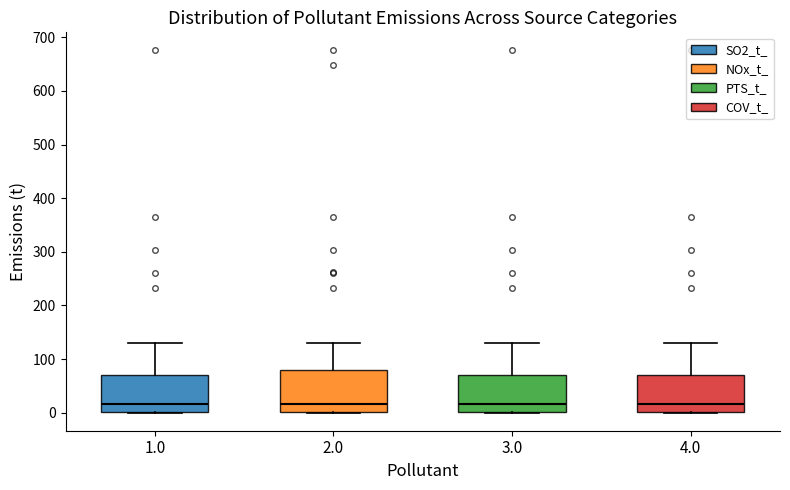

Reading left to right, read every box against the y-axis: the position of its median line, the range the box covers, and the ends of its whiskers. The values are not printed on the chart, so give them approximately, as read against the axis.

1.0: median 20, box 0 to 70, whiskers 0 to 130
2.0: median 20, box 0 to 80, whiskers 0 to 130
3.0: median 20, box 0 to 70, whiskers 0 to 130
4.0: median 20, box 0 to 70, whiskers 0 to 130